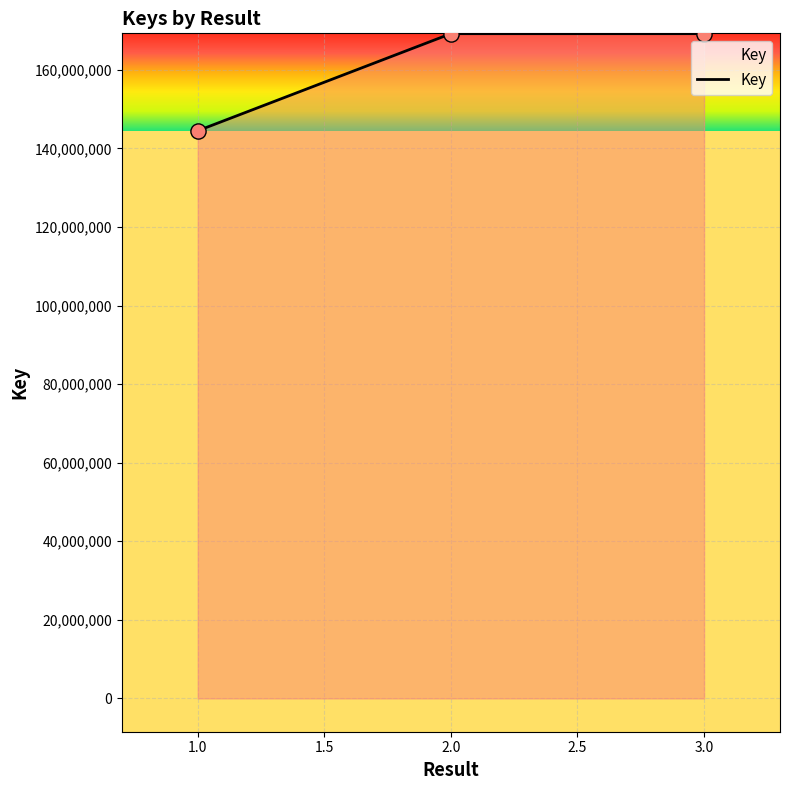

What is the ratio of the value at 1.0 to the value at 2.0?

0.9